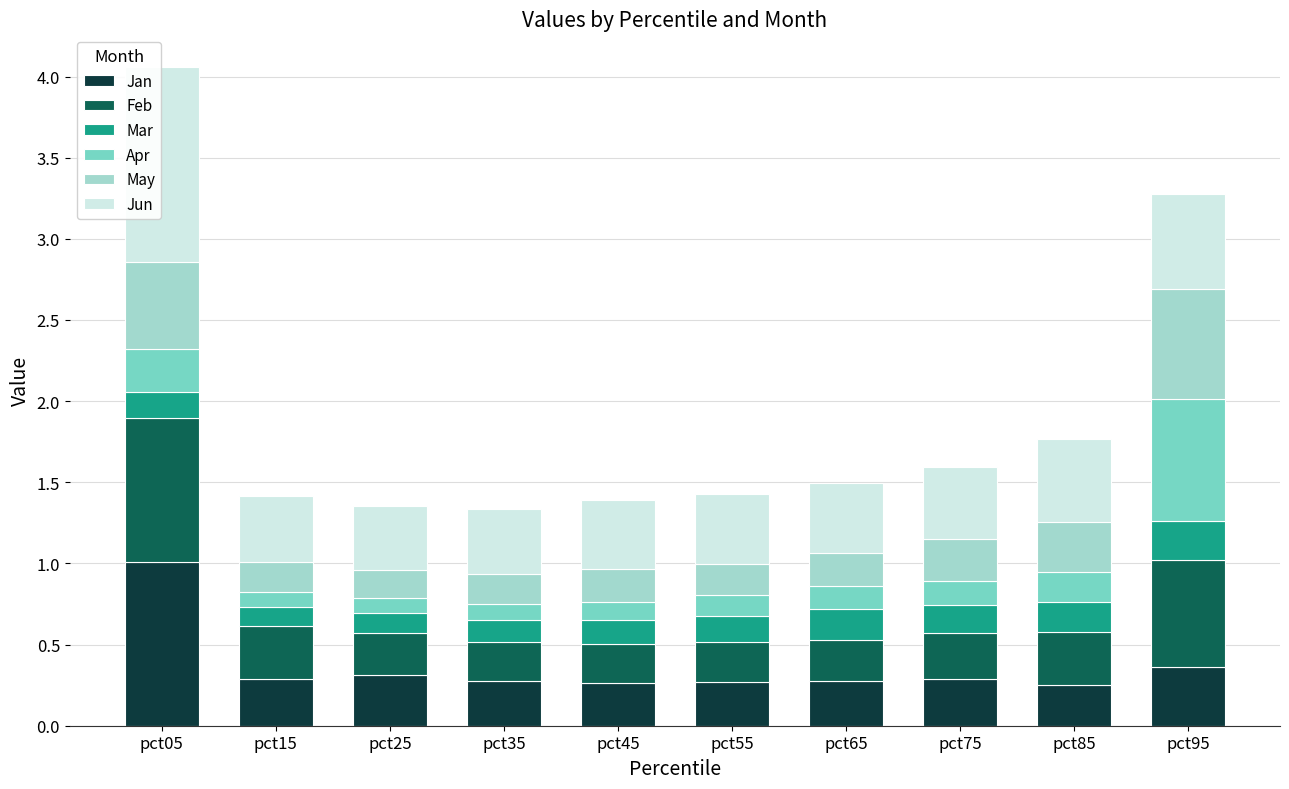

Which category has the highest value in the Jan series?

pct05